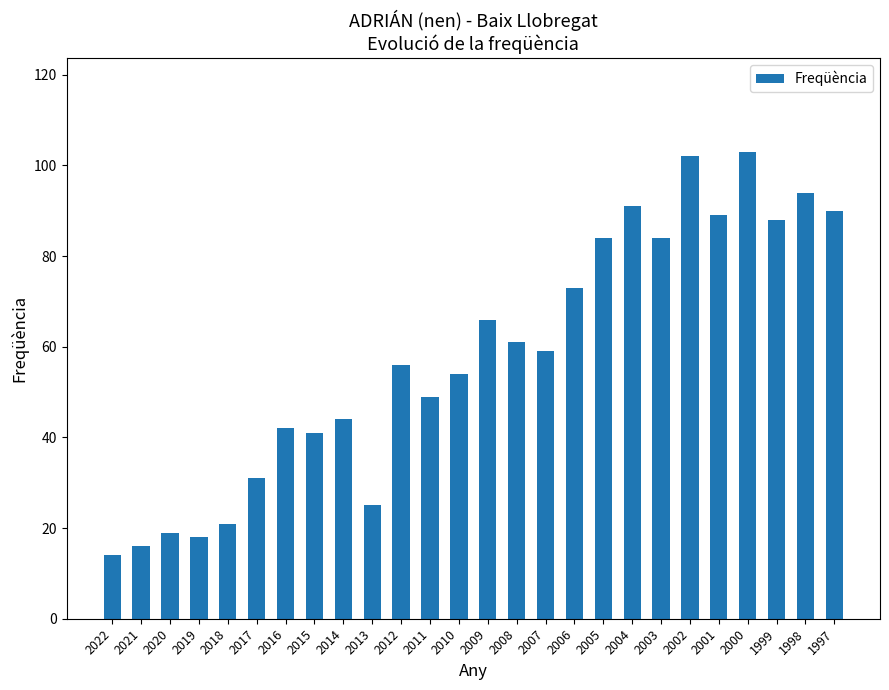

What is the difference between the second highest and second lowest values?

86